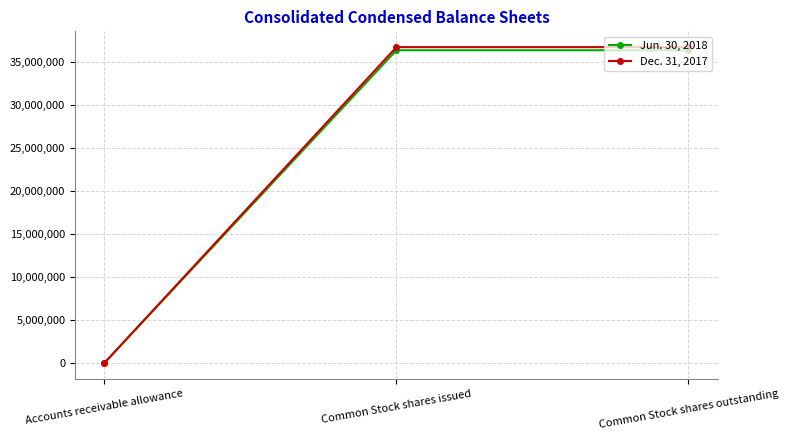

At how many categories does at least one series exceed 17045398?

2